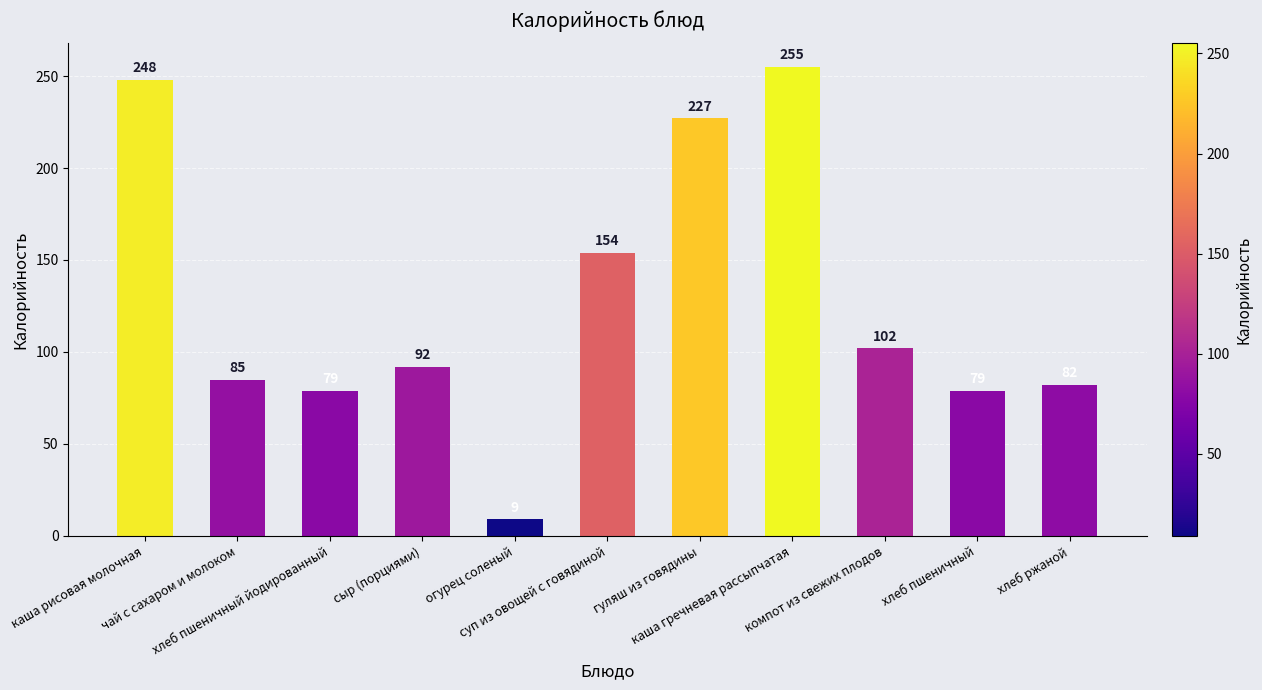

What is the minimum value shown in the chart?

9